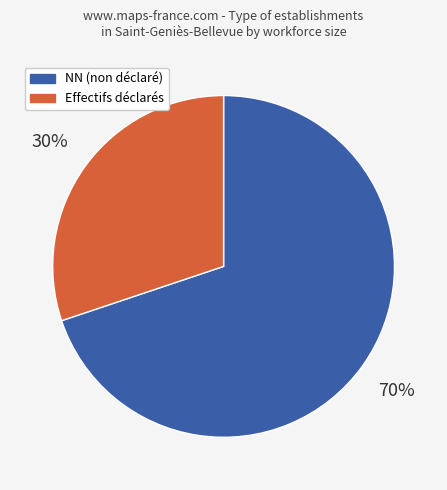

What percentage is the Effectifs déclarés slice, to the nearest percent?

30%